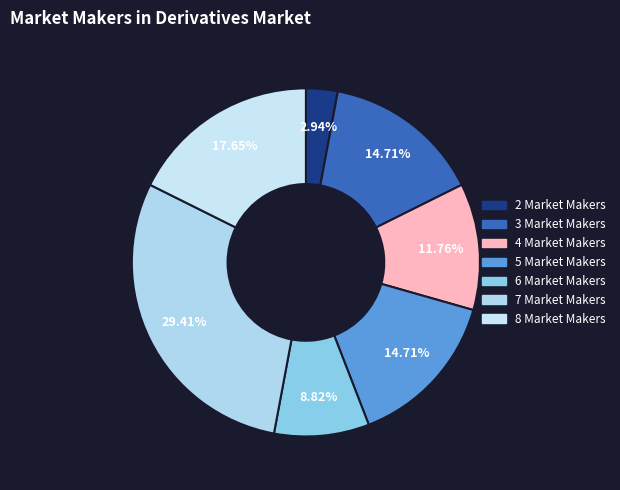

Is there any slice that represents more than half of the pie?

No